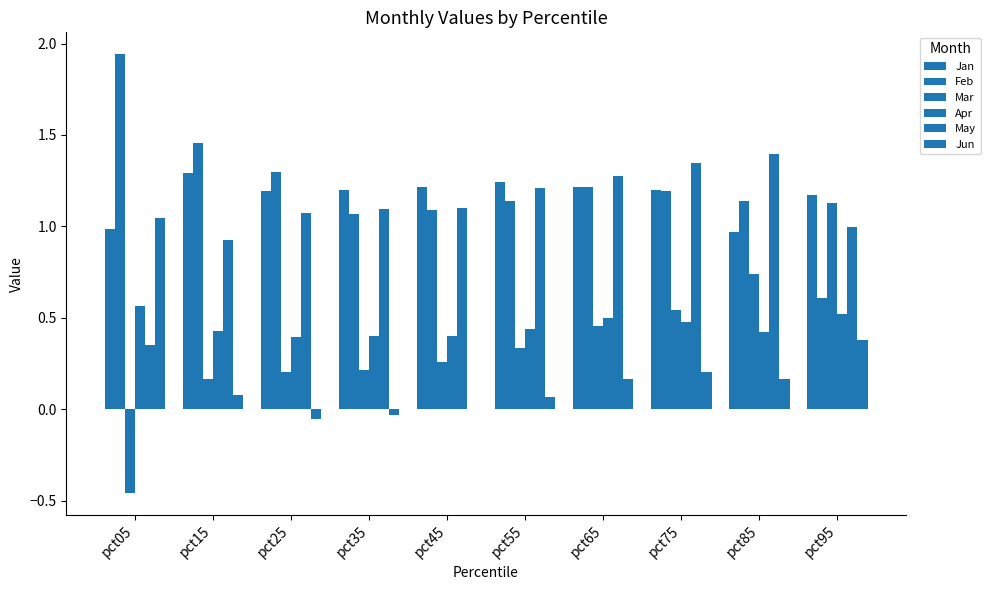

Count the number of categories in the chart.

10